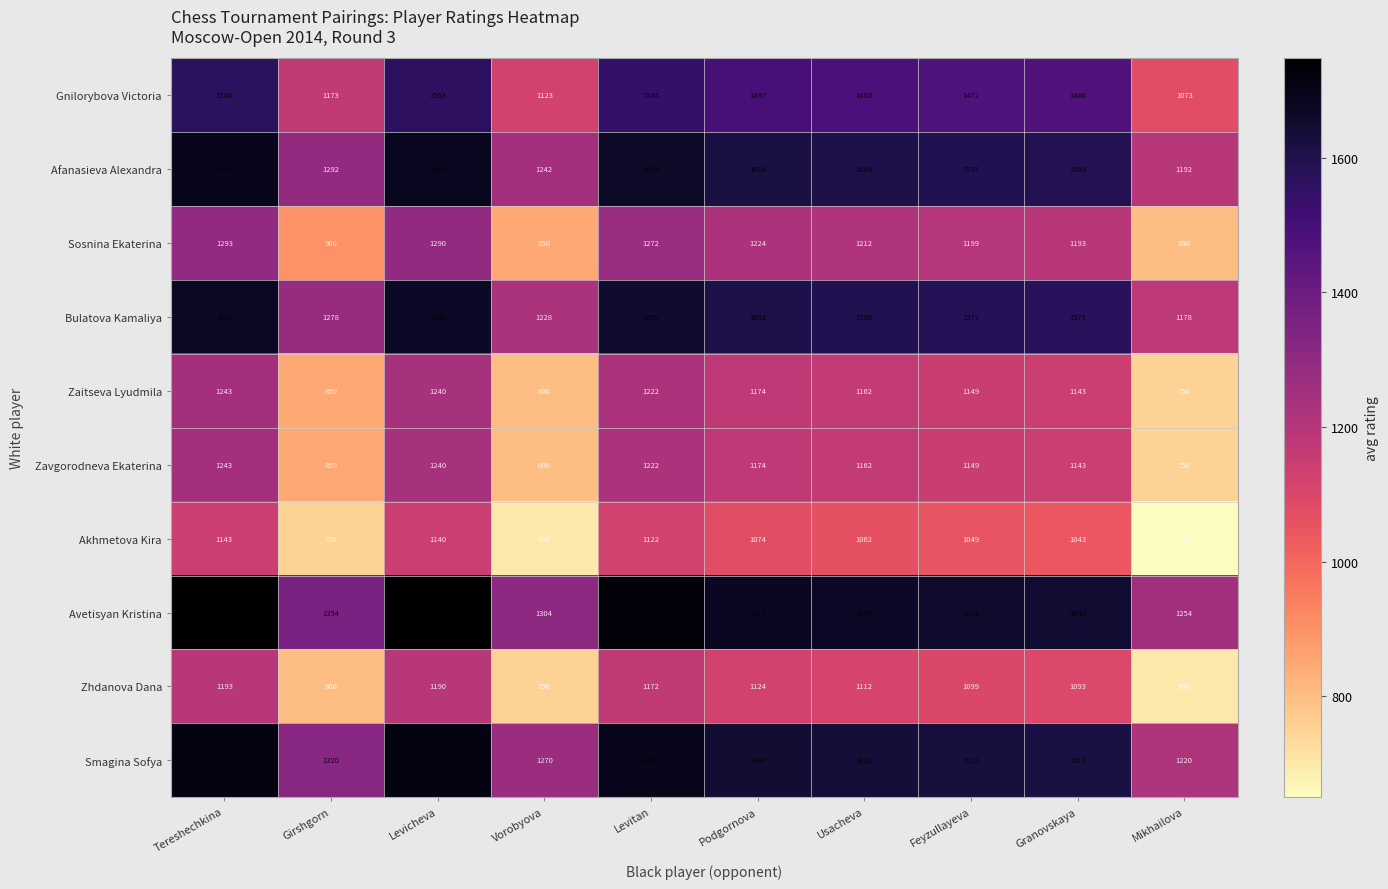

The value of Zavgorodneva Ekaterina at Levitan is 1929. True or false?

False